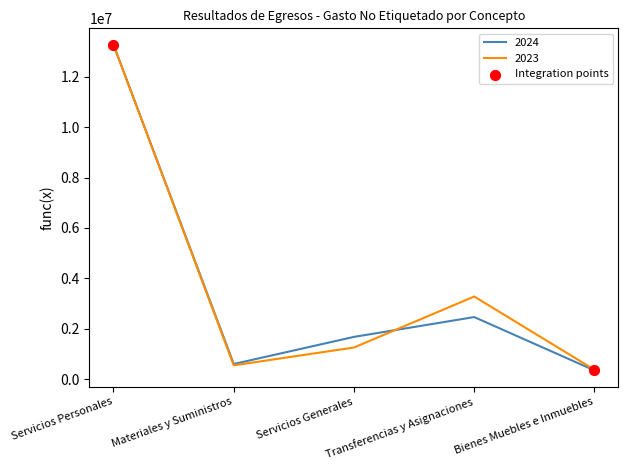

What is the minimum value shown in the chart?

355012.1